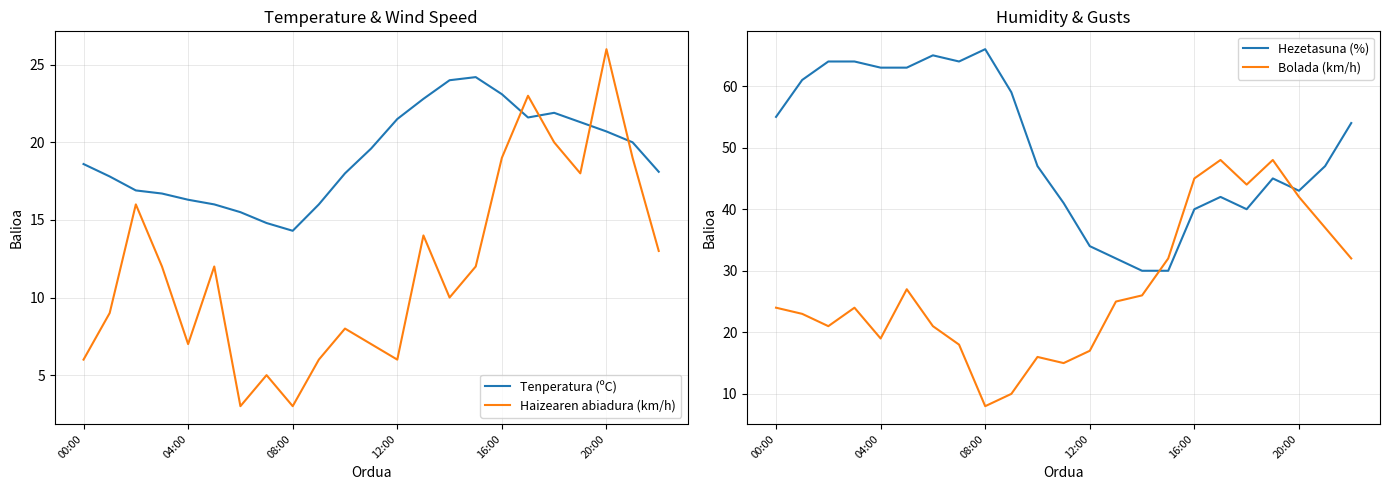

At which category does Tenperatura (ºC) reach its first local peak?

15